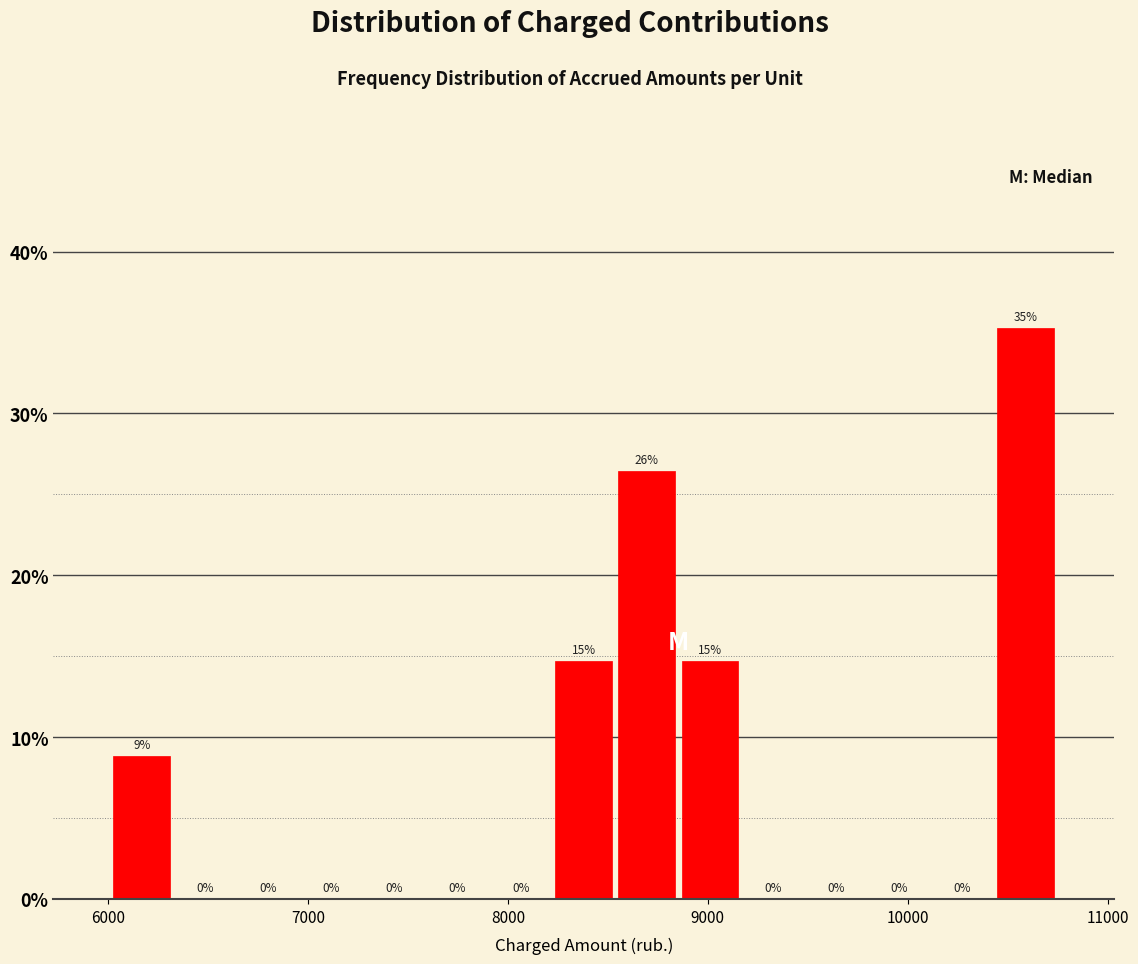

Read against the x-axis, roughly where is the centre of the tallest bar?

10600